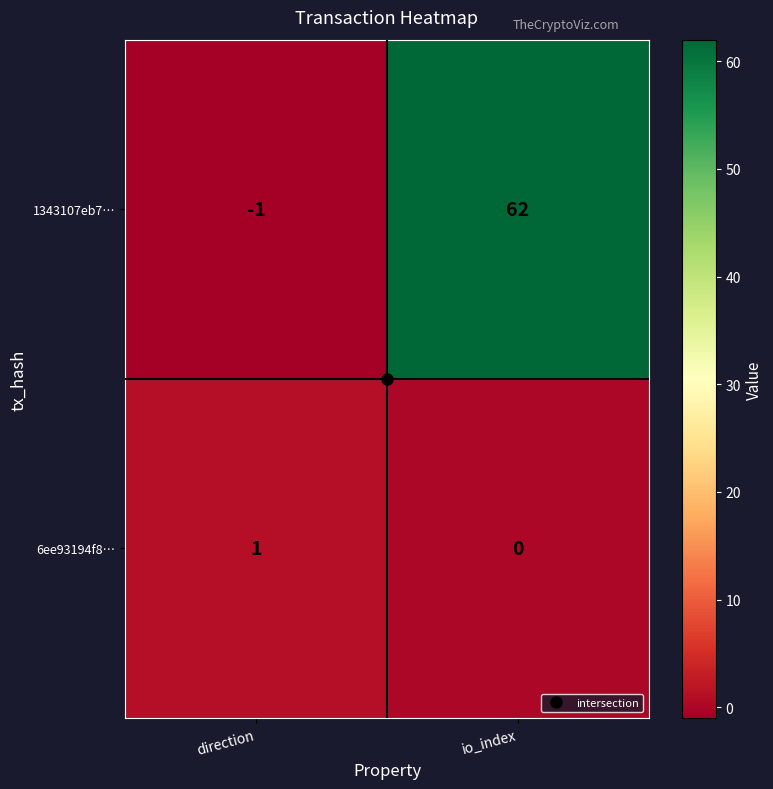

At which label is 1343107eb7… closest to 30?

direction